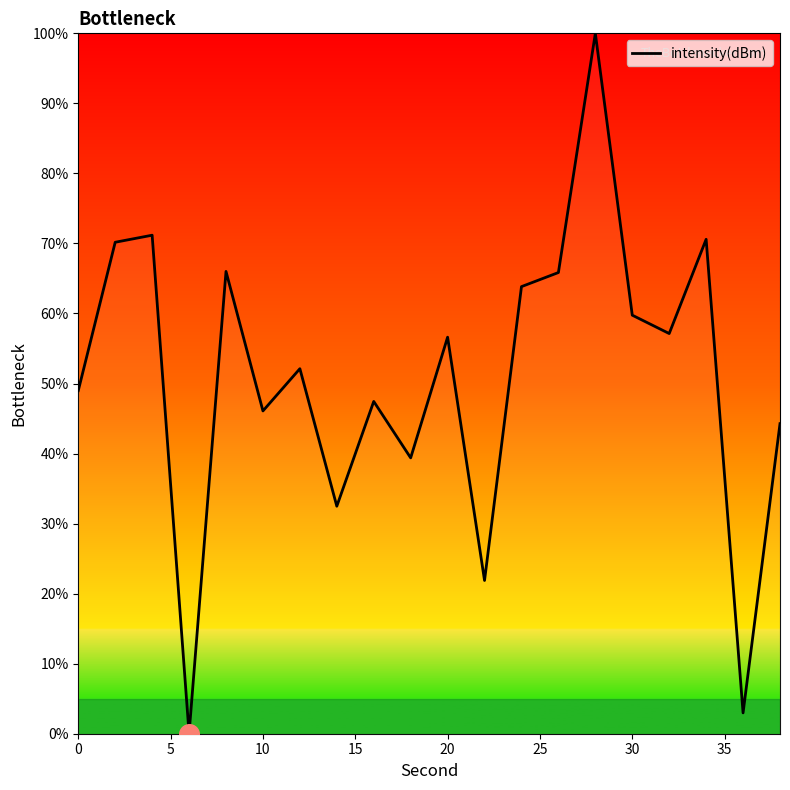

What is the maximum value shown in the chart?

100.0